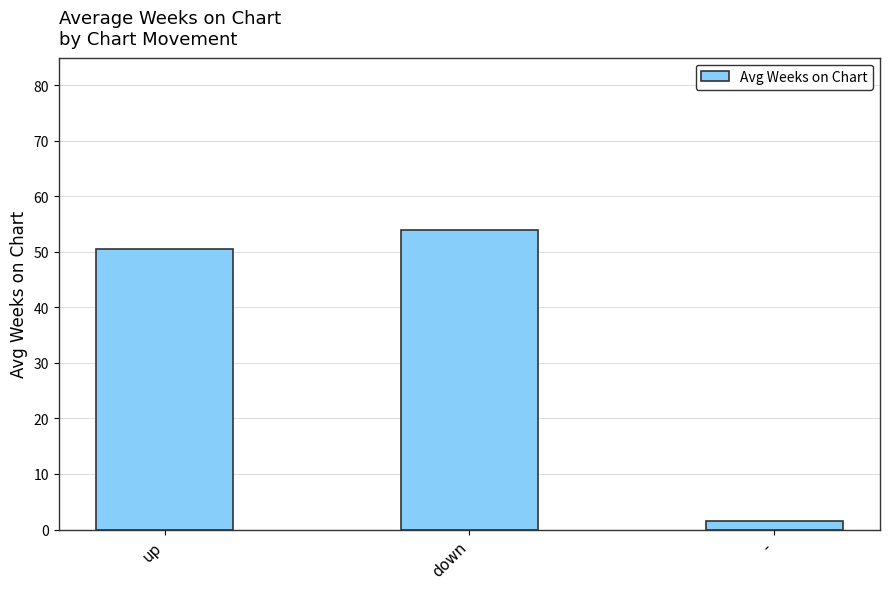

Reading left to right, what are all the values shown in this chart?

50.6	54.0	1.5